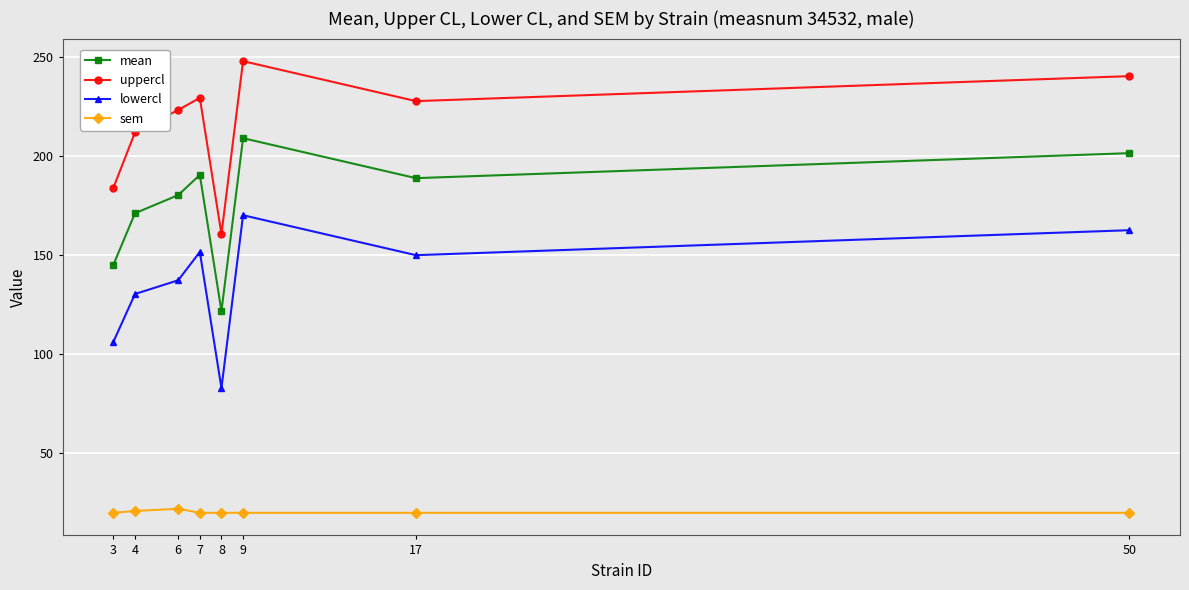

What is the spread (max minus min) of values at 6?

201.8